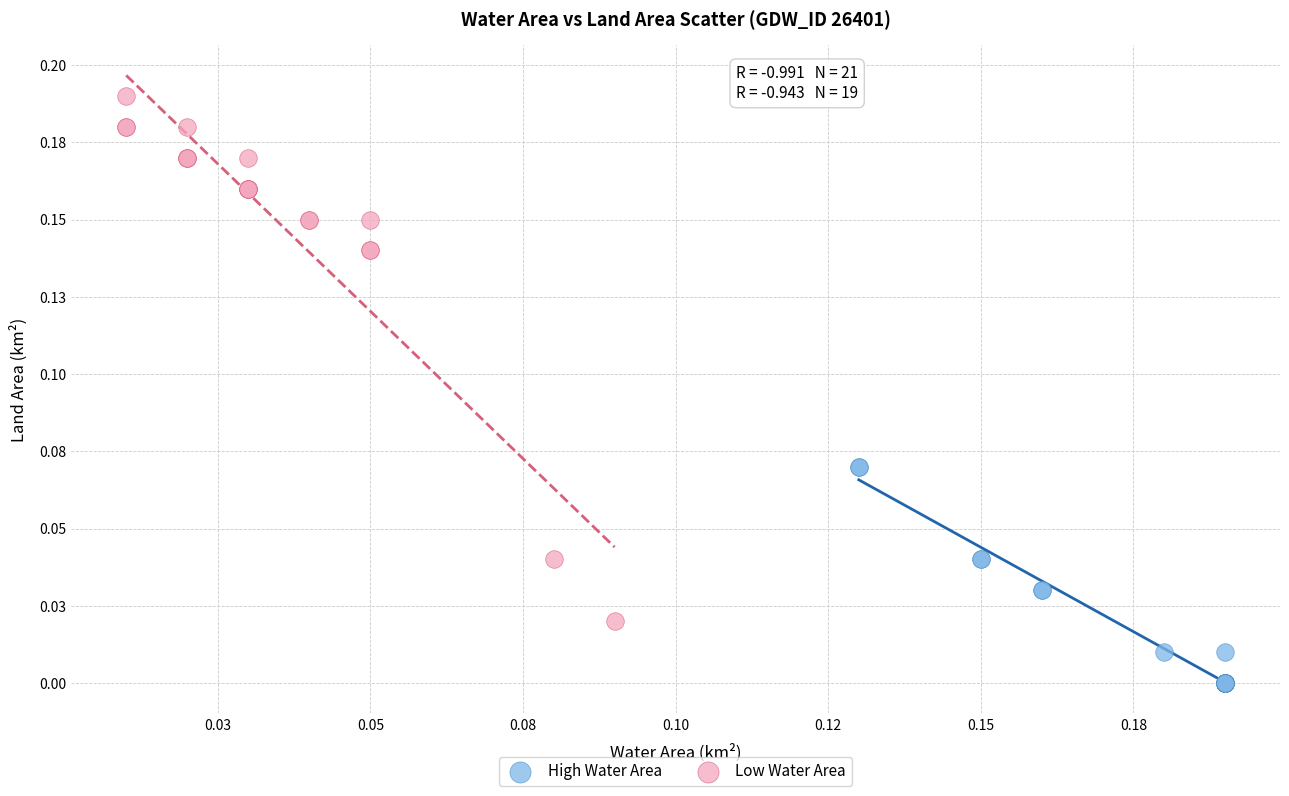

Which series reaches the maximum Y coordinate?

Low Water Area